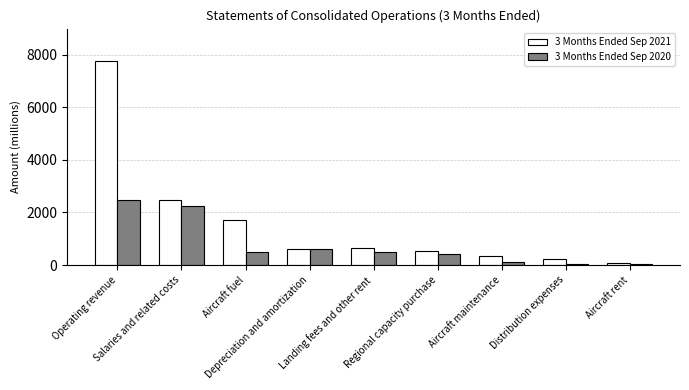

What position from the right is Salaries and related costs?

8